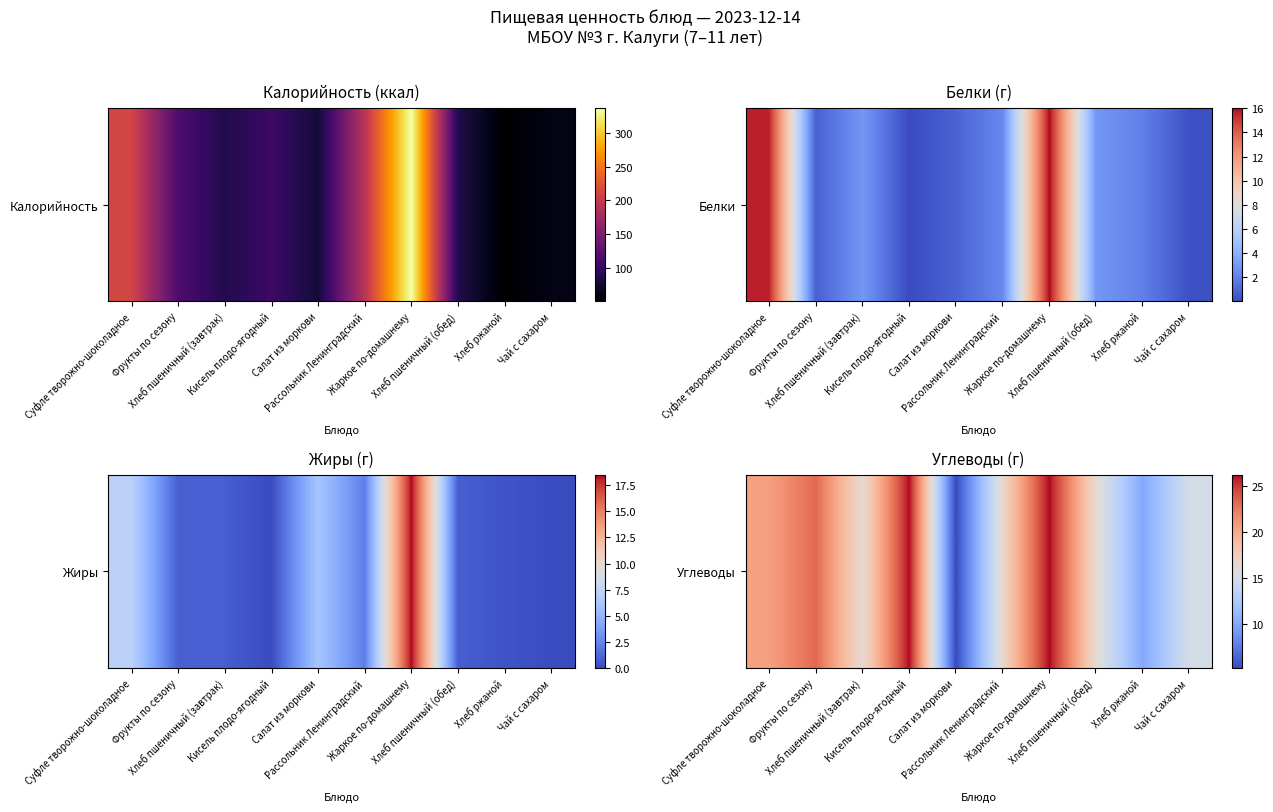

What is the greatest value displayed?

26.2